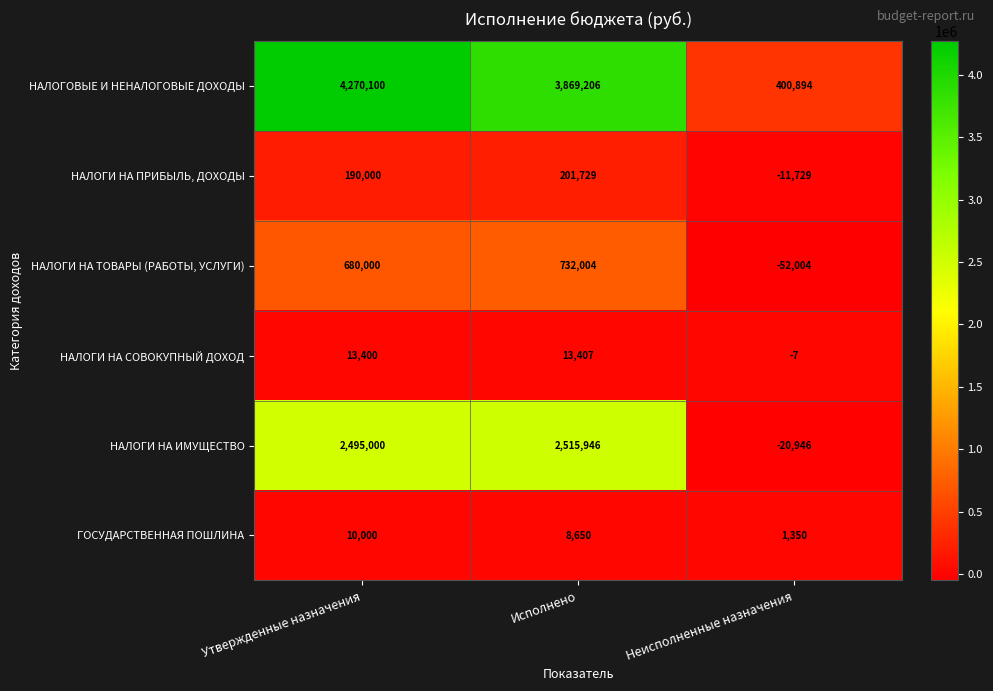

Rank the series at Неисполненные назначения from lowest to highest value.

НАЛОГИ НА ТОВАРЫ (РАБОТЫ, УСЛУГИ), НАЛОГИ НА ИМУЩЕСТВО, НАЛОГИ НА ПРИБЫЛЬ, ДОХОДЫ, НАЛОГИ НА СОВОКУПНЫЙ ДОХОД, ГОСУДАРСТВЕННАЯ ПОШЛИНА, НАЛОГОВЫЕ И НЕНАЛОГОВЫЕ ДОХОДЫ